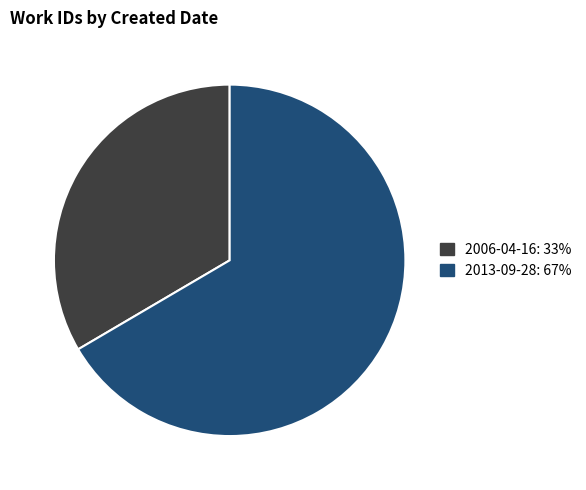

To the nearest percent, what is the average slice percentage?

50%